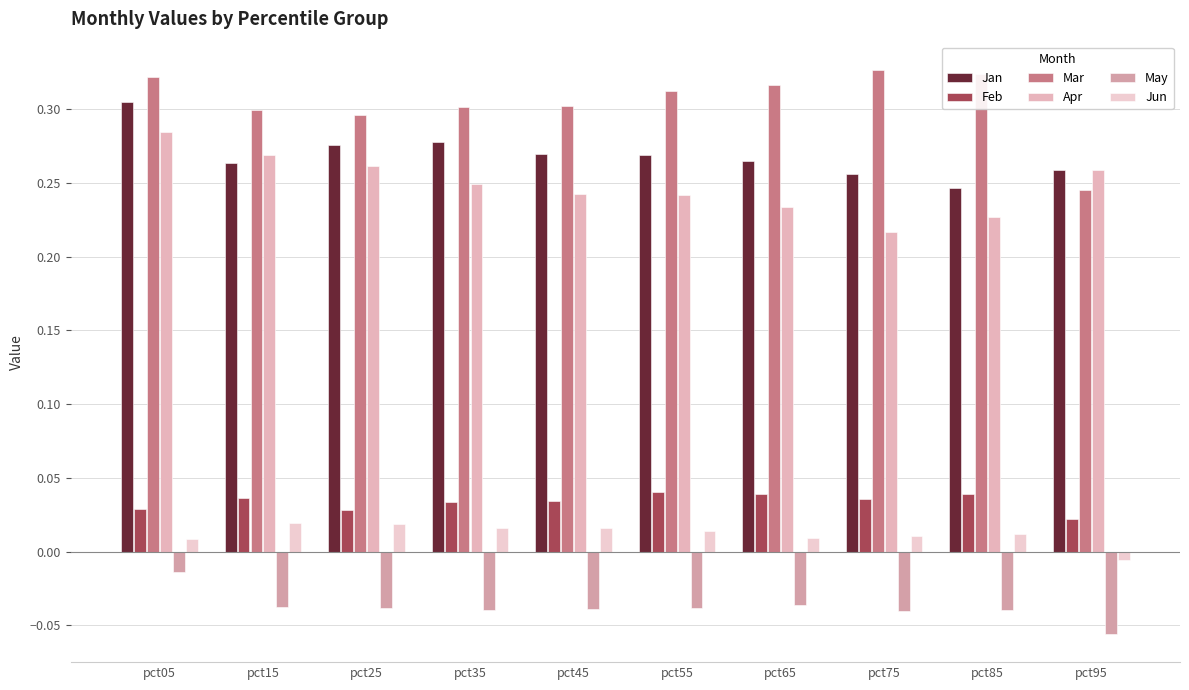

Which category has the lowest value in the Jan series?

pct85